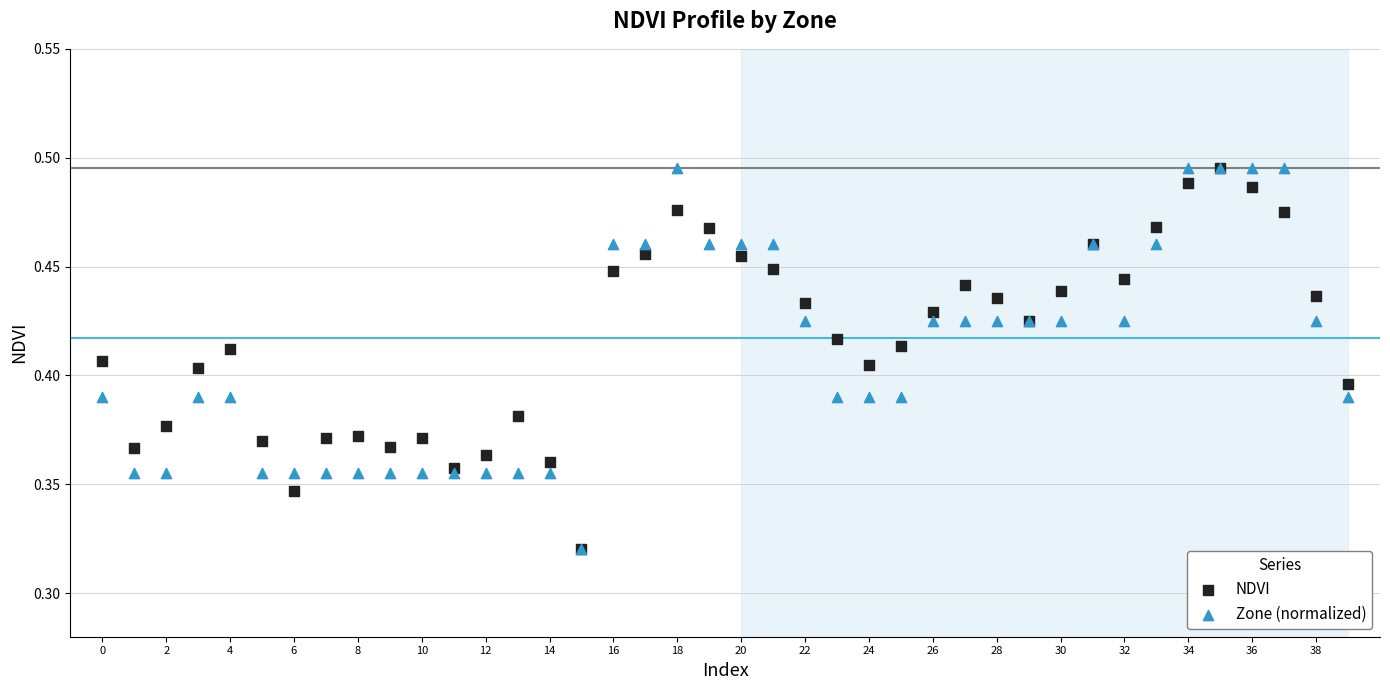

What are all the series names shown in the legend?

NDVI, Zone (normalized)